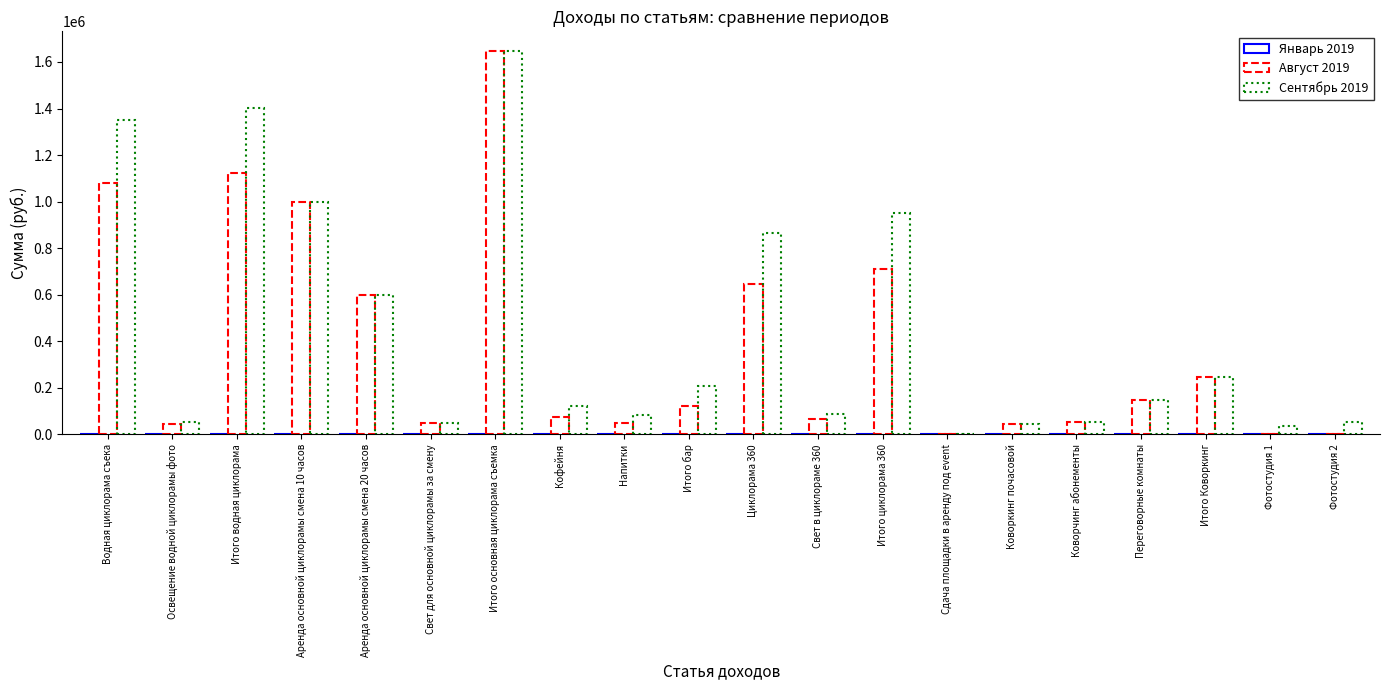

What is the sum of the Сентябрь 2019 values at Итого Коворкинг and Свет в циклораме 360?

333600.0